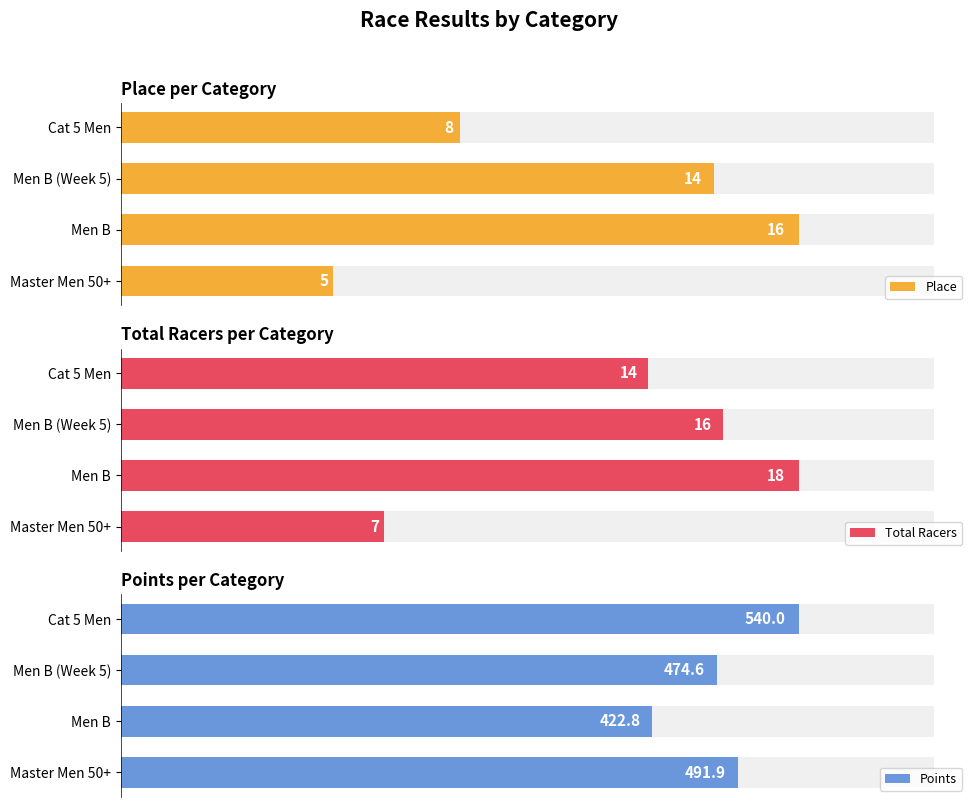

How many data points does each series have?

4